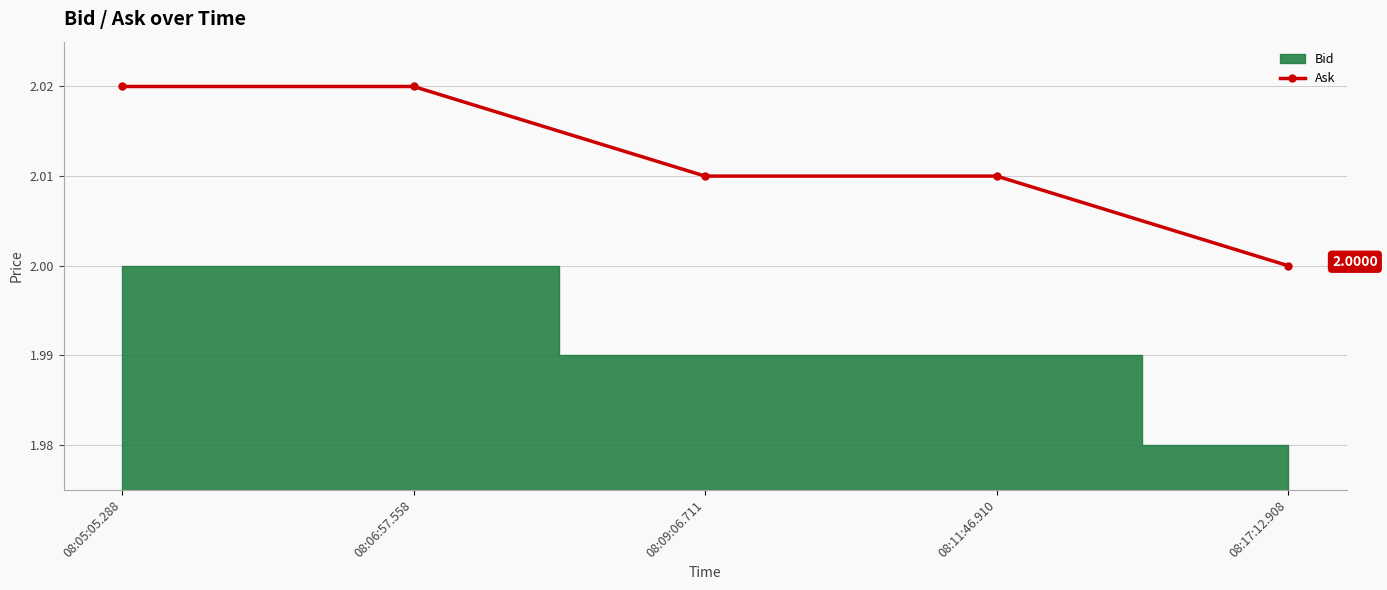

How many values in the Ask series exceed 2?

4